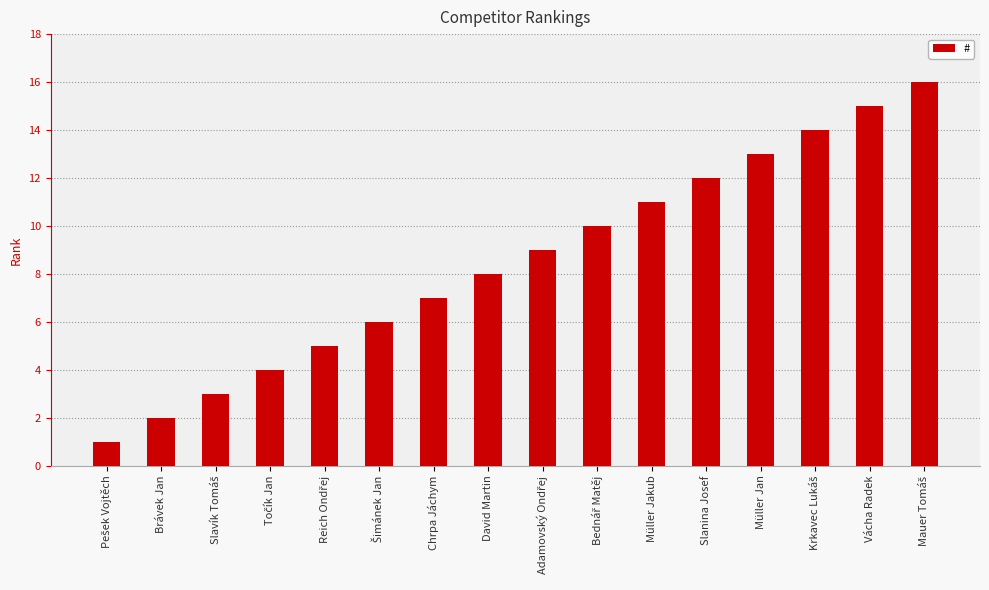

Reading right to left, what are all the values shown in this chart?

16	15	14	13	12	11	10	9	8	7	6	5	4	3	2	1